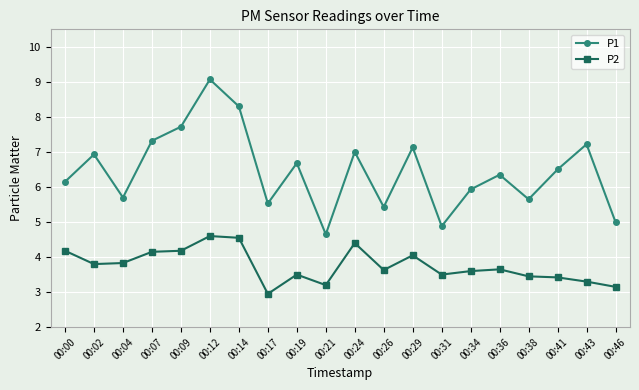

How many lines are shown in the chart?

2